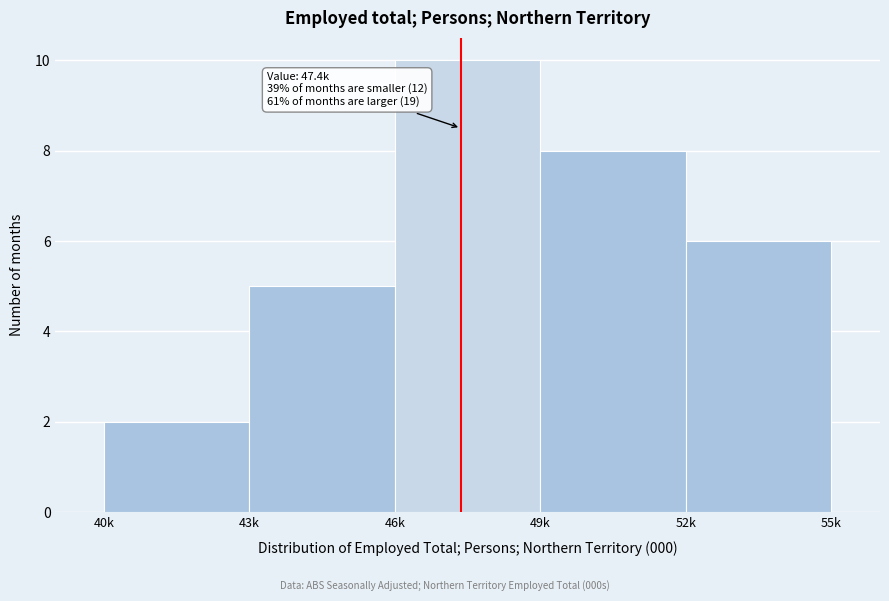

Reading left to right, transcribe all the data shown in this chart.

2	5	10	8	6